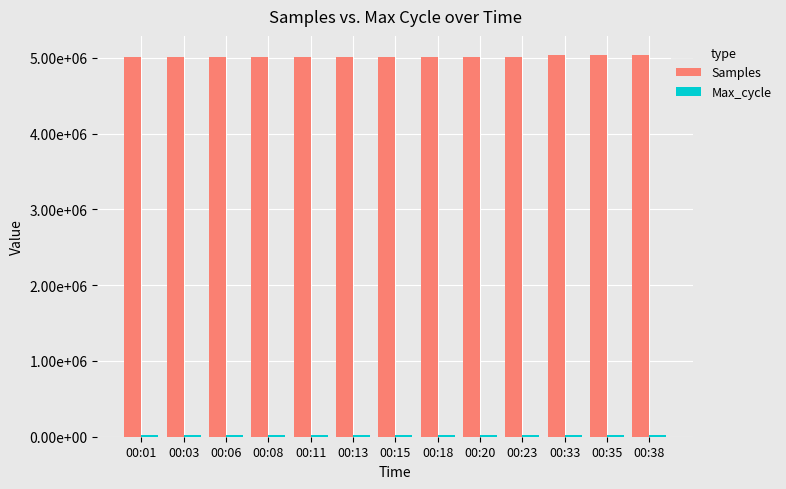

Read the Samples value at 00:01, to the nearest 10.

5016940